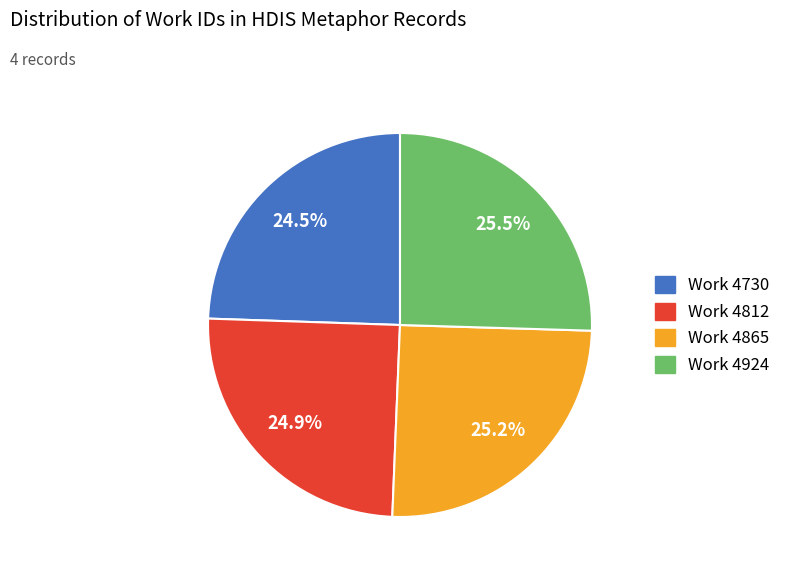

What percentage is NOT represented by Work 4924?

74.5%